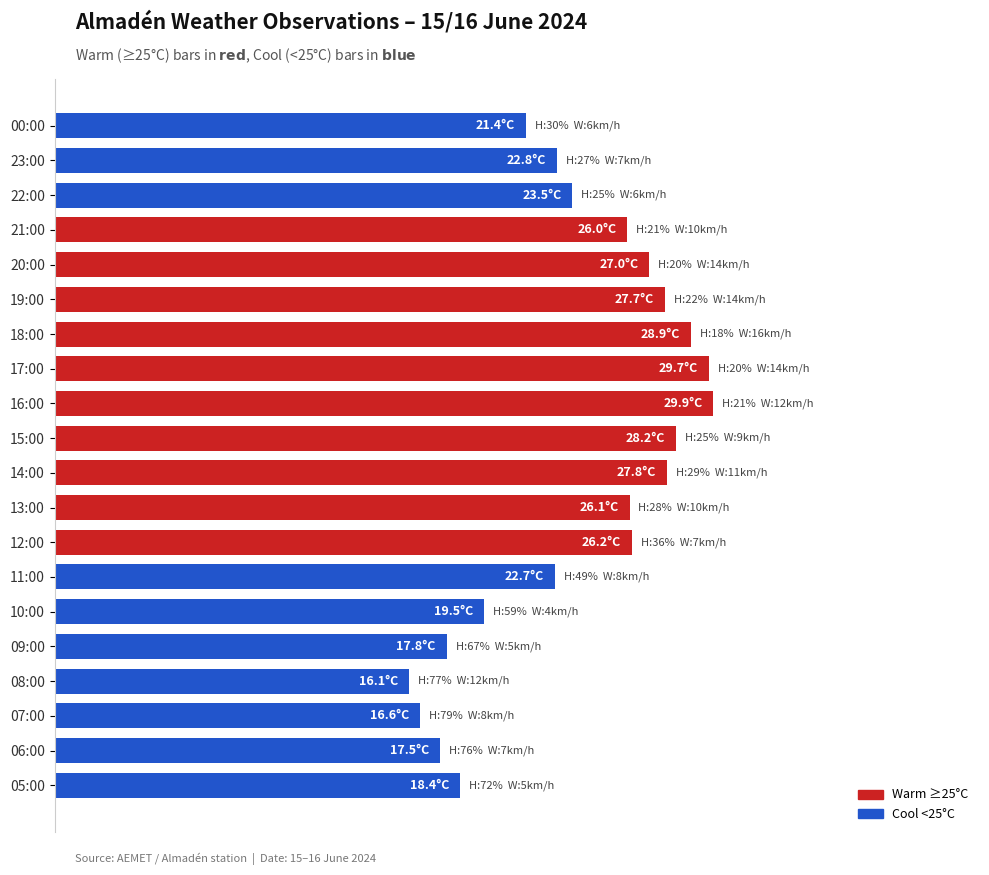

Where does the data first go above 26?

20:00